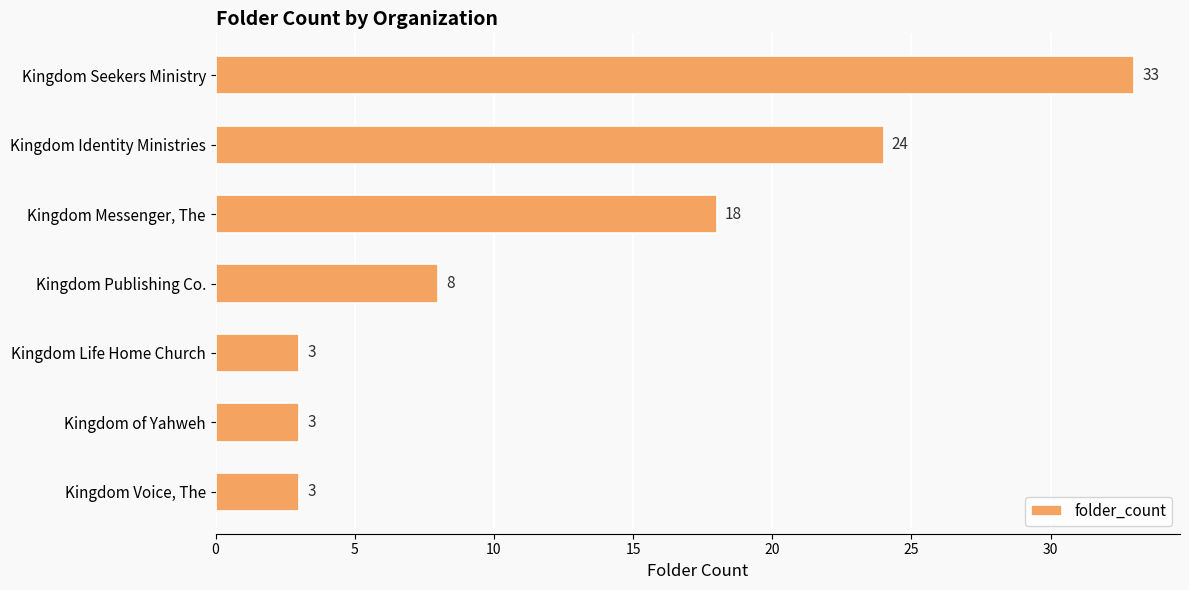

What is the minimum value shown in the chart?

3